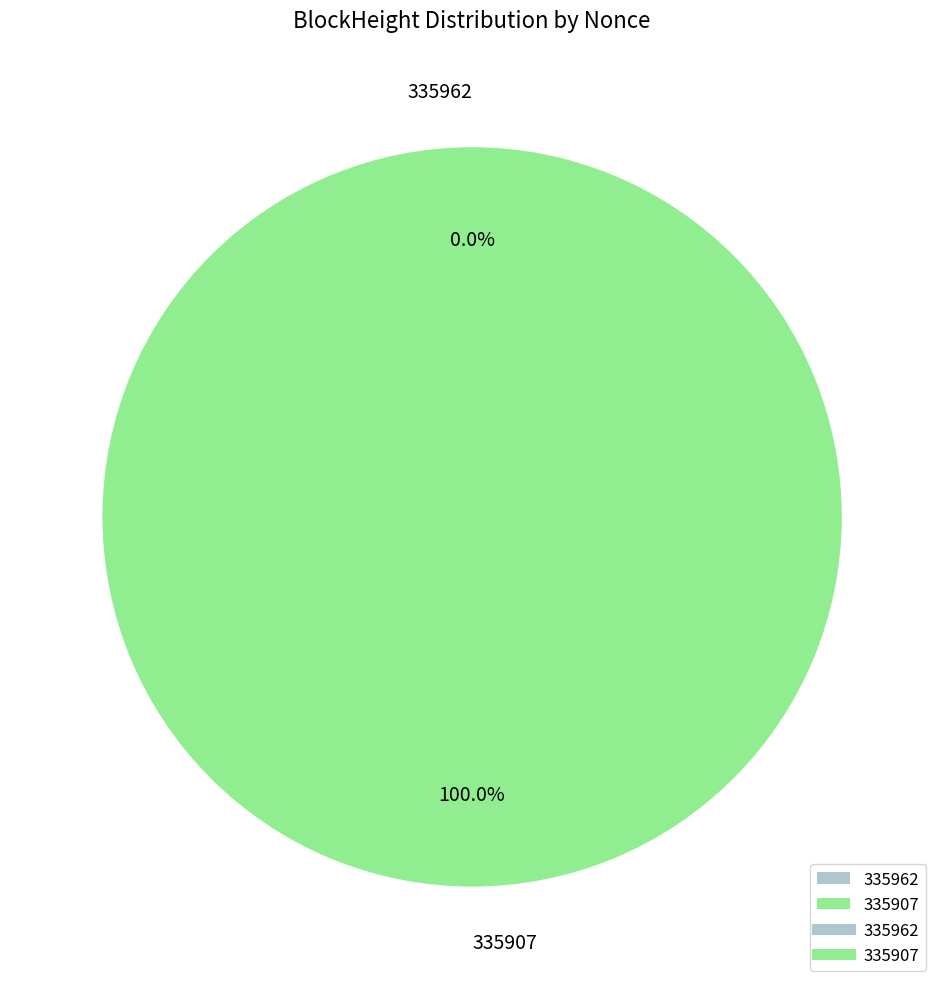

Does 335962 represent more than half of the total?

No